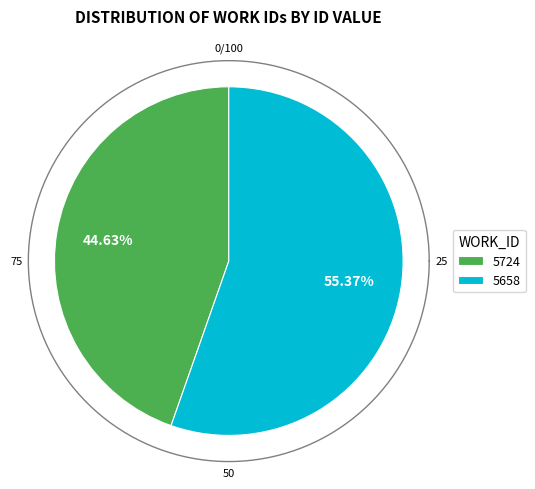

Is there any slice that represents more than half of the pie?

Yes